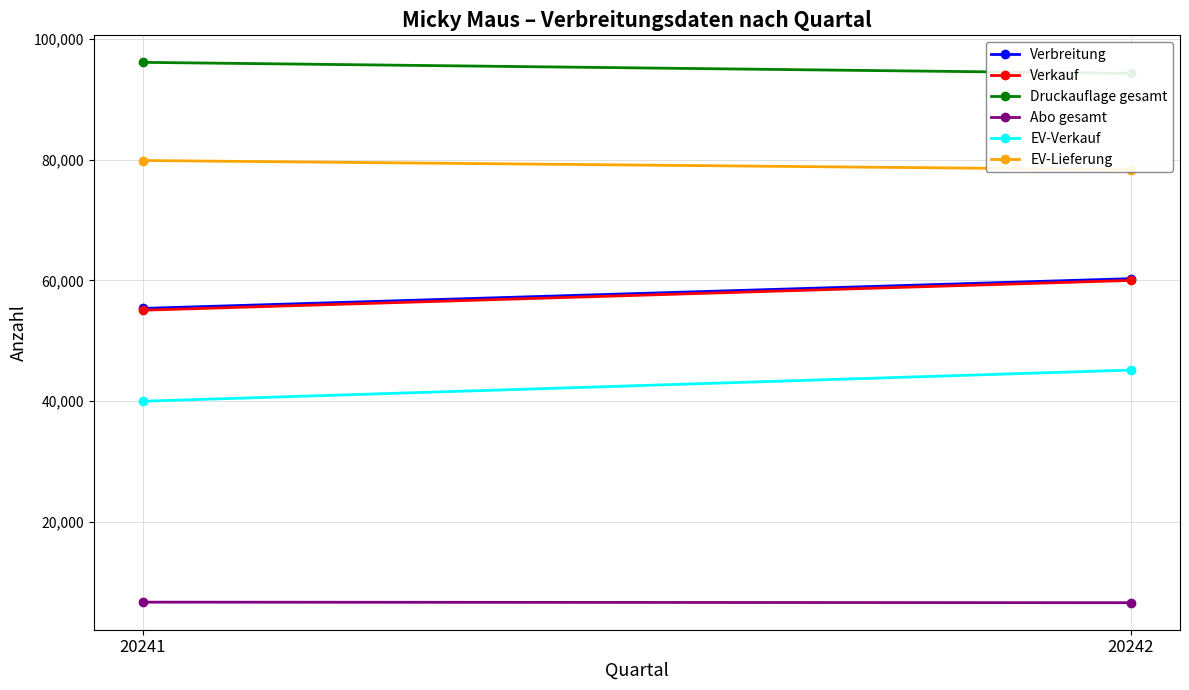

Which series has the largest total across all categories?

Druckauflage gesamt